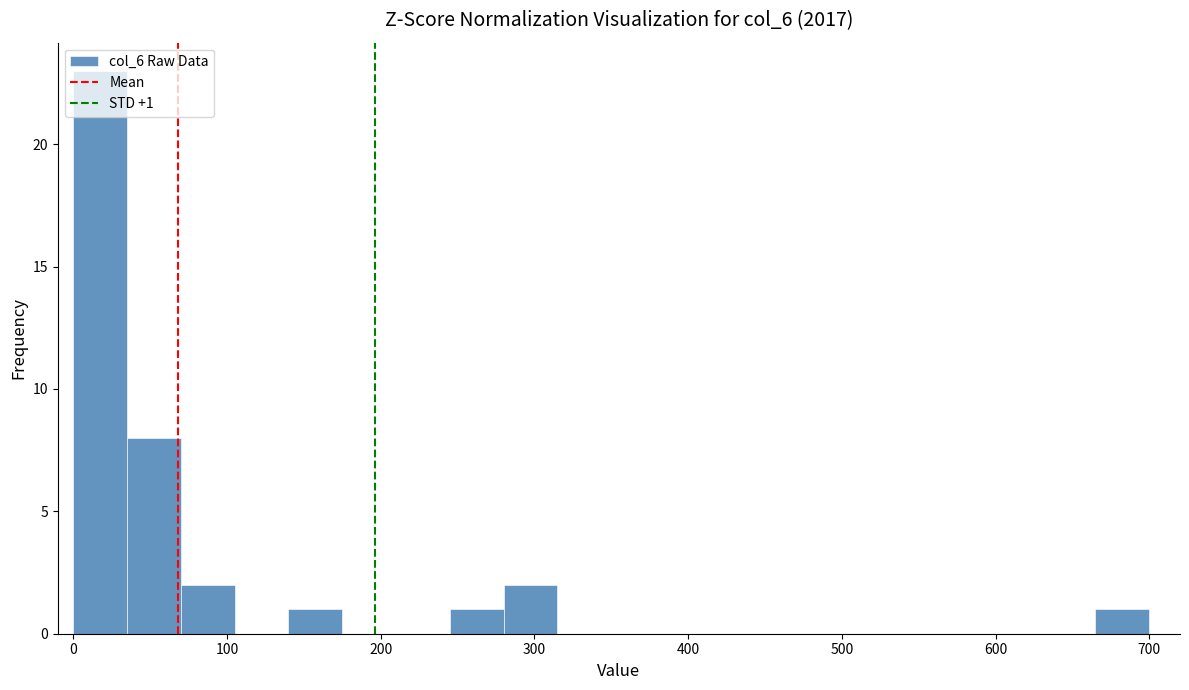

Read against the x-axis, roughly where is the centre of the tallest bar?

20